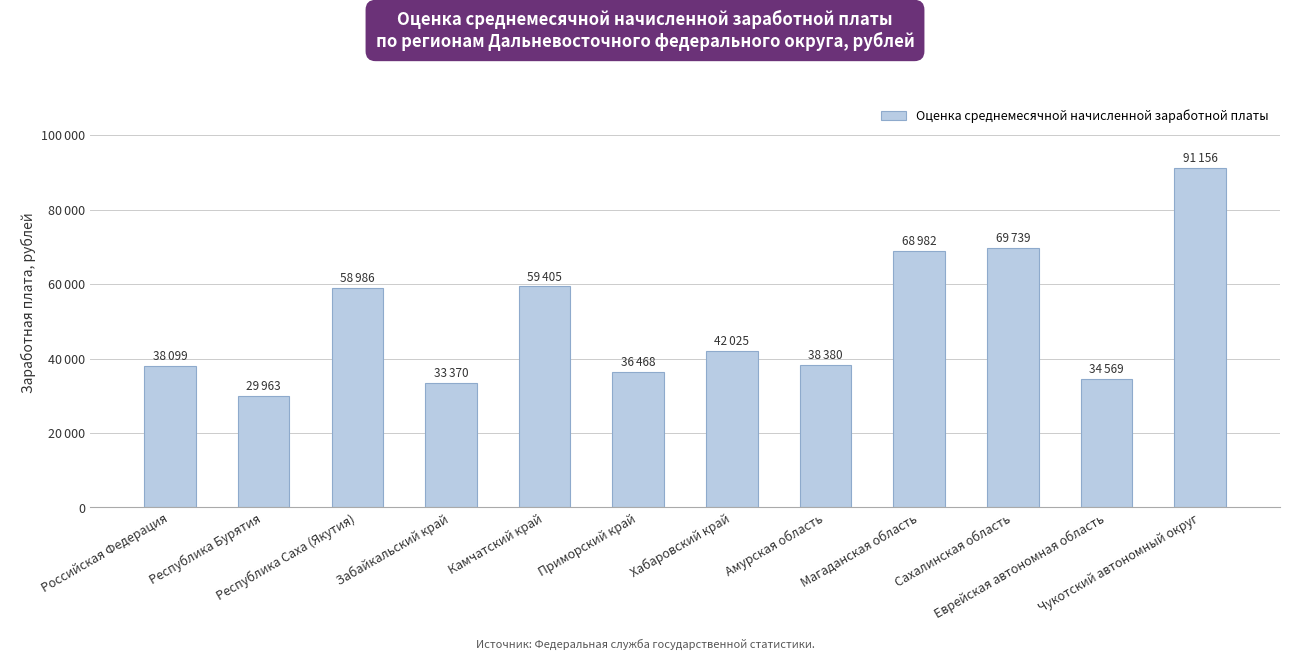

What is the average value?

50095